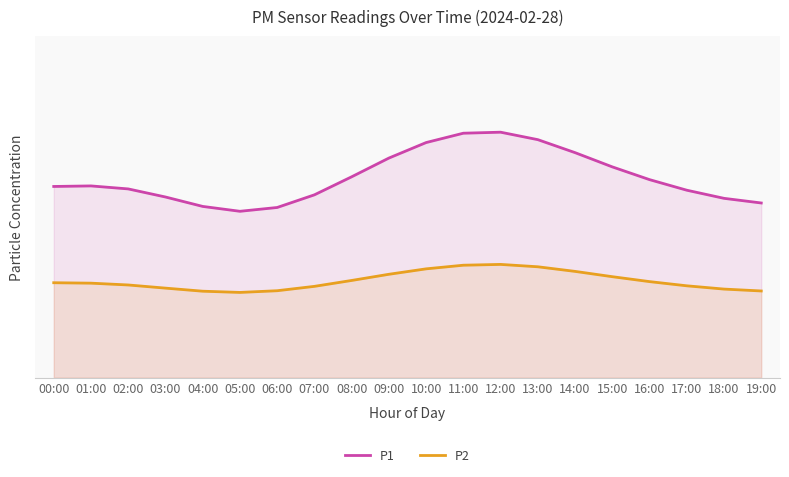

What is the lowest value of the P1 series?

10.8